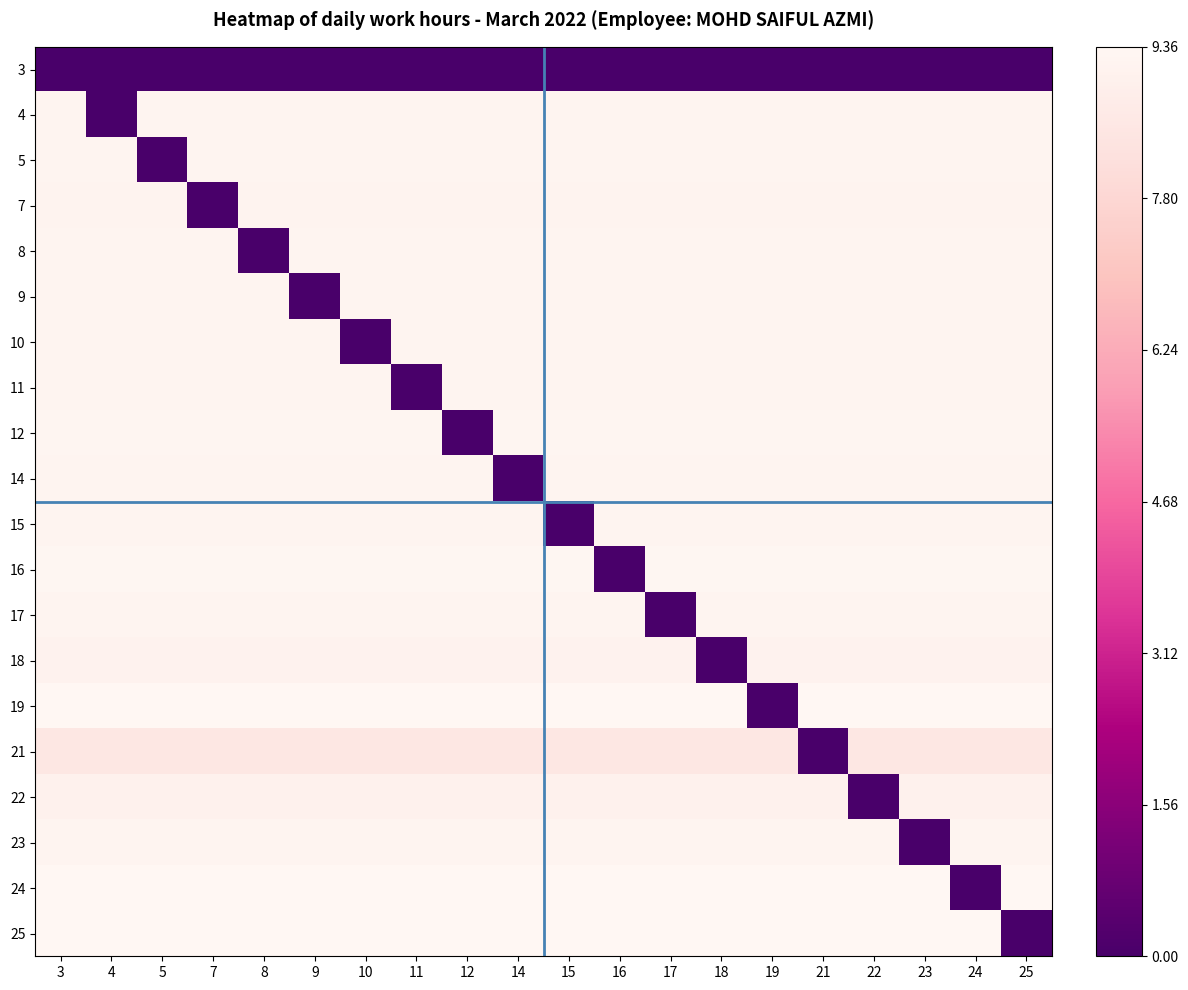

What is the spread (max minus min) of values at 9?

1.0